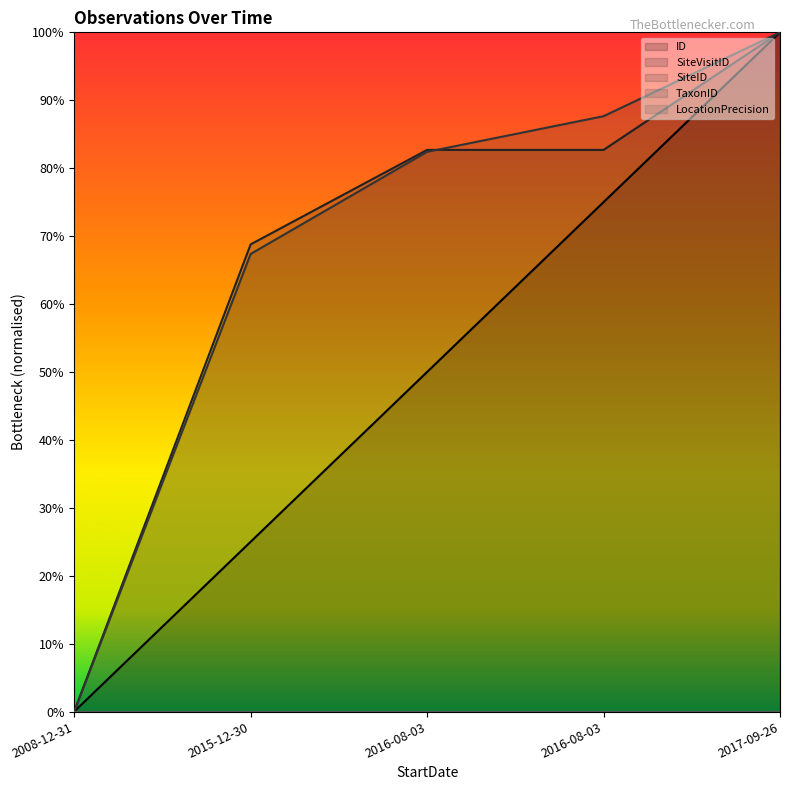

Is the value of SiteVisitID at 2008-12-31 greater than the value of ID at 2017-09-26?

No